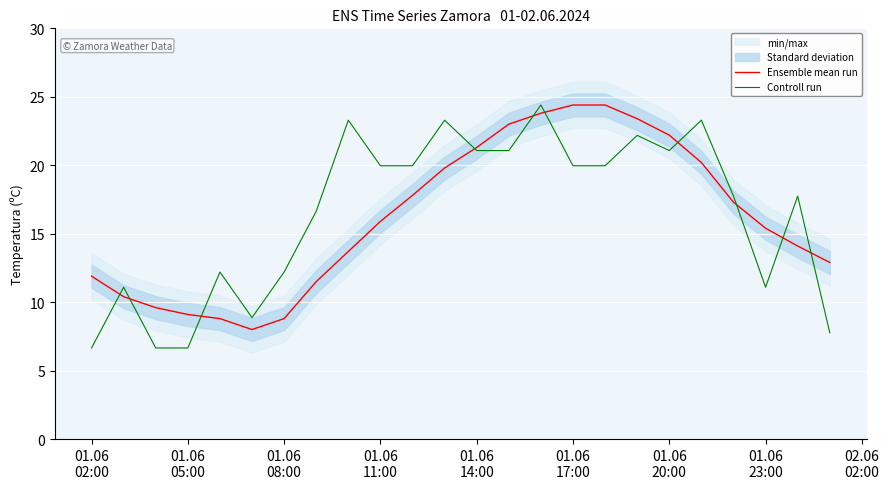

What is the lowest value of the Controll run series?

6.7